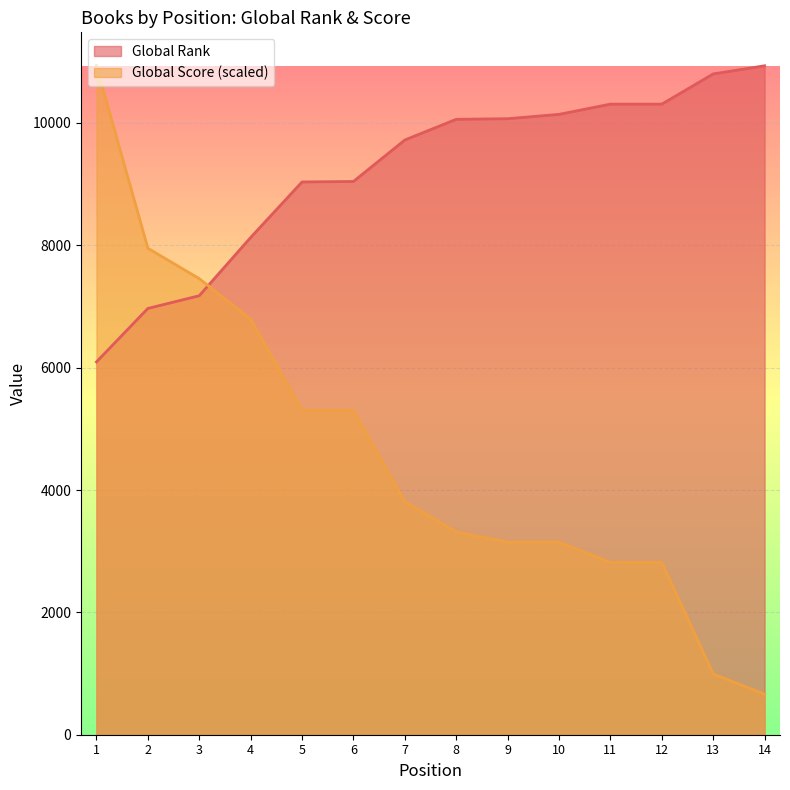

At which category is the sum across all series the highest?

1